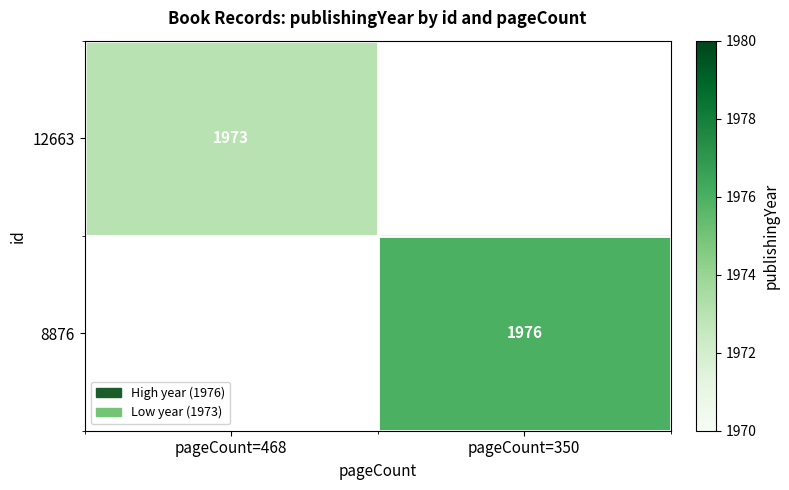

Is the value of 12663 at pageCount=468 greater than the value of 8876 at pageCount=350?

No